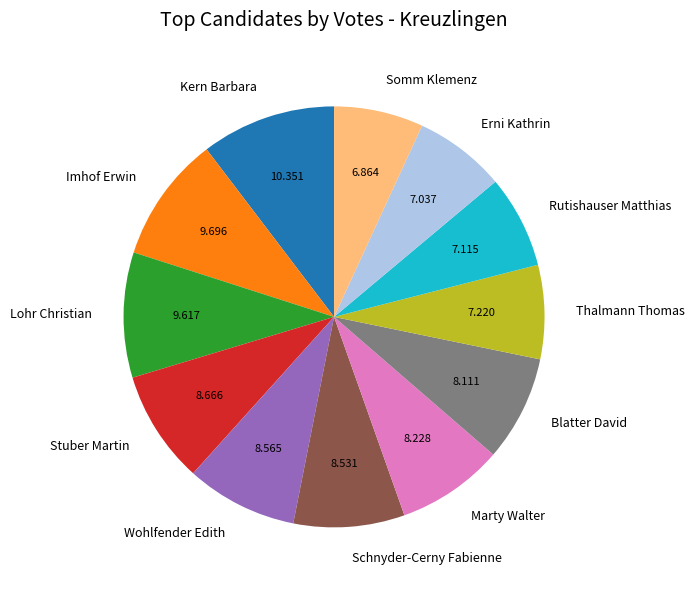

Does Stuber Martin account for over 50% of the chart?

No